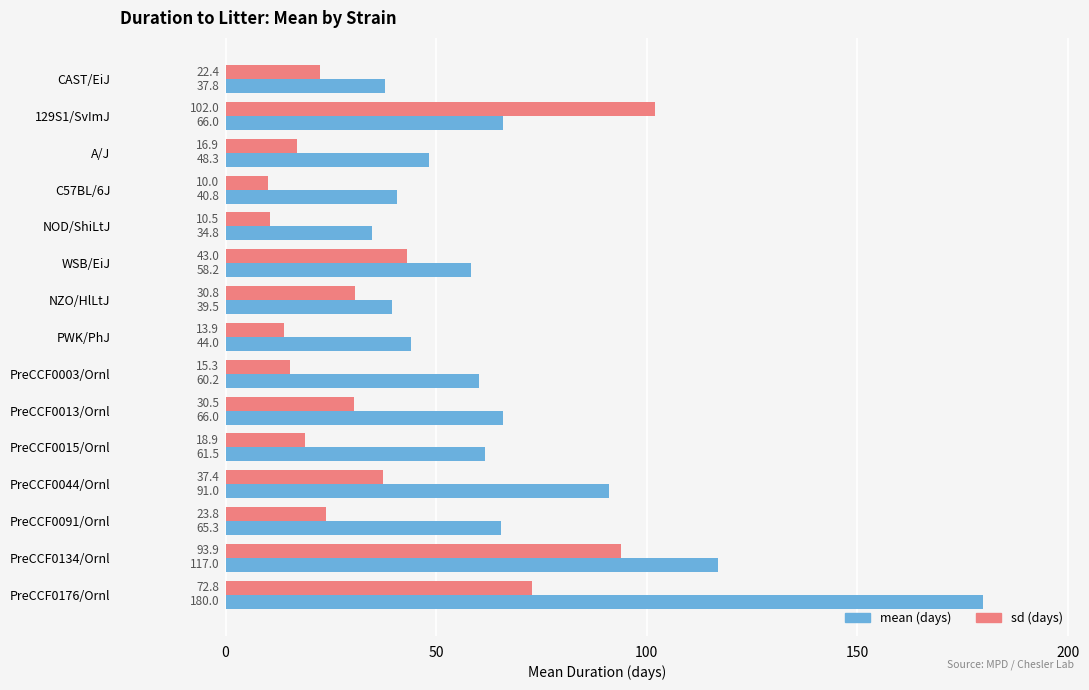

What is the total value across all series at CAST/EiJ?

60.2